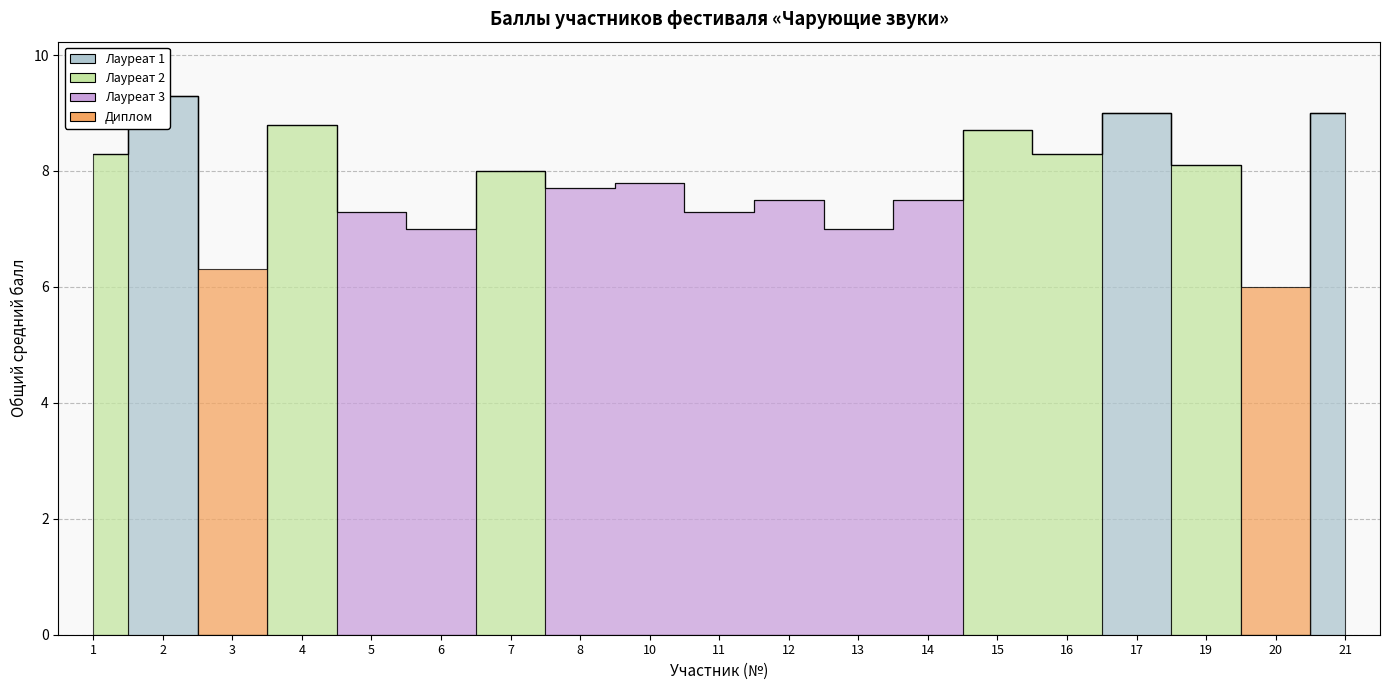

Is this an area chart (filled region under the line)?

No